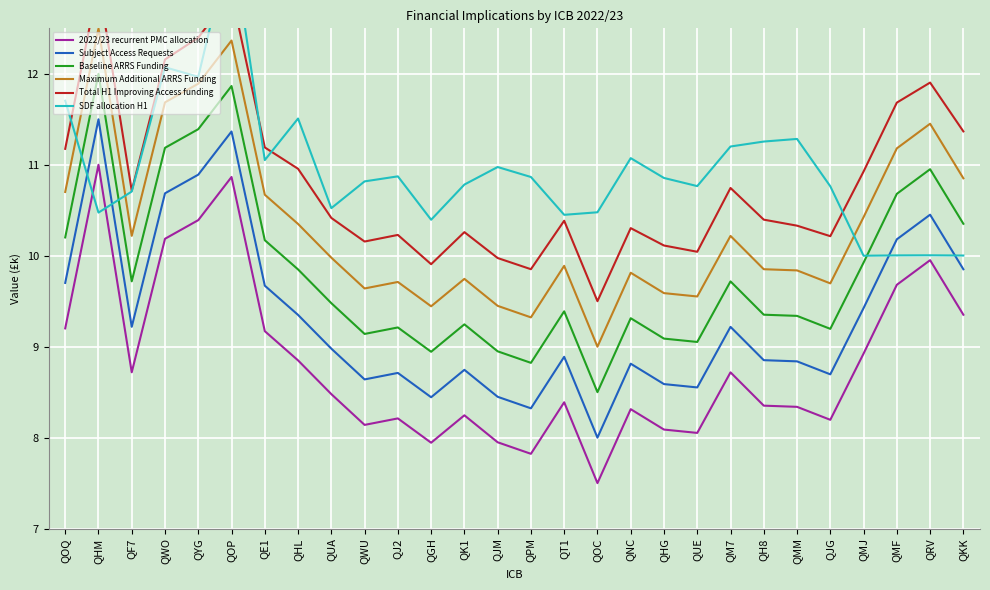

What is the label of the 16th point from the left?

QT1